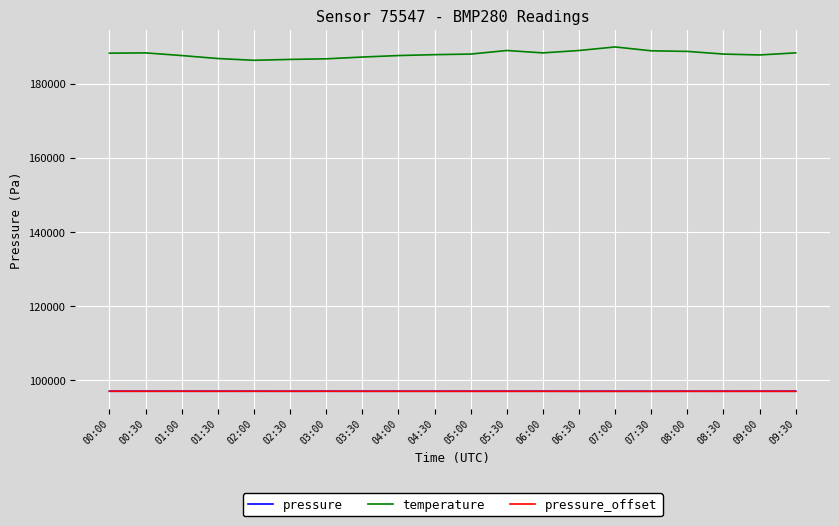

Which series has the largest range (max minus min)?

temperature